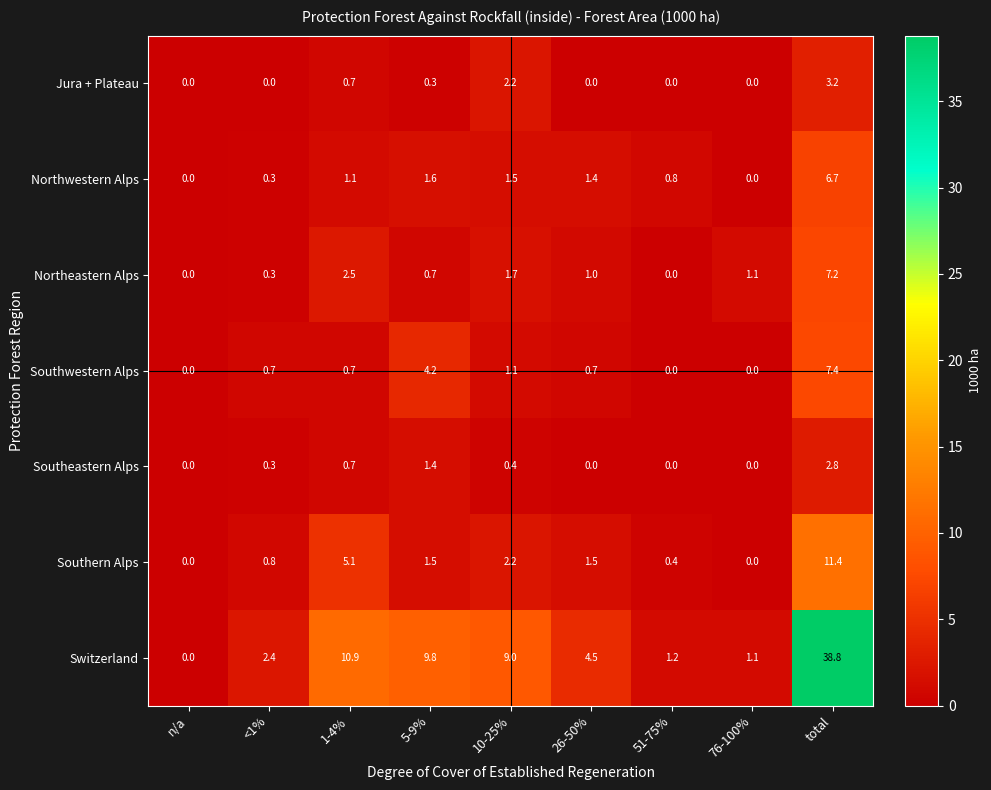

How many series are shown in this chart?

7